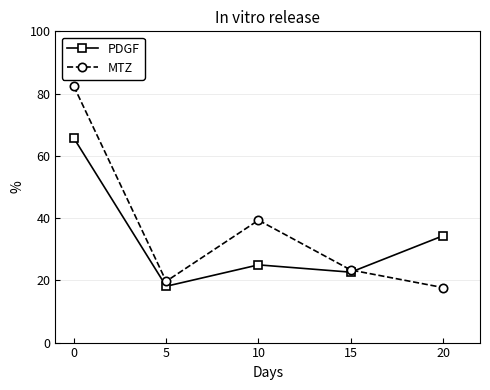

Is it true that MTZ equals 39.3 at 10?

True